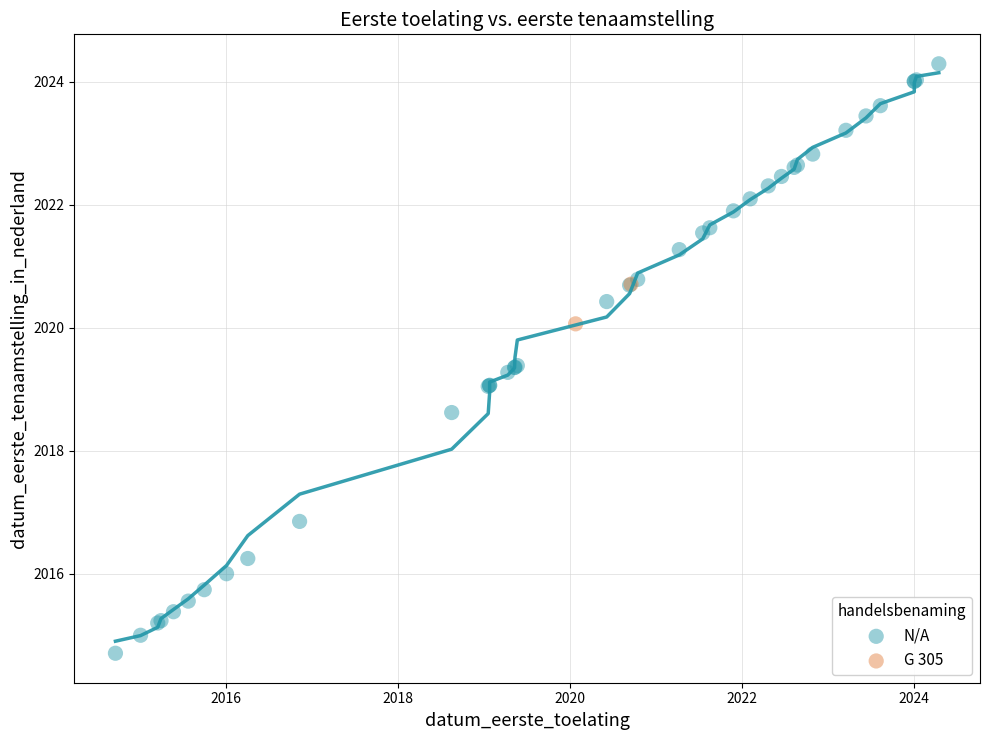

What are all the series names shown in the legend?

N/A, G 305